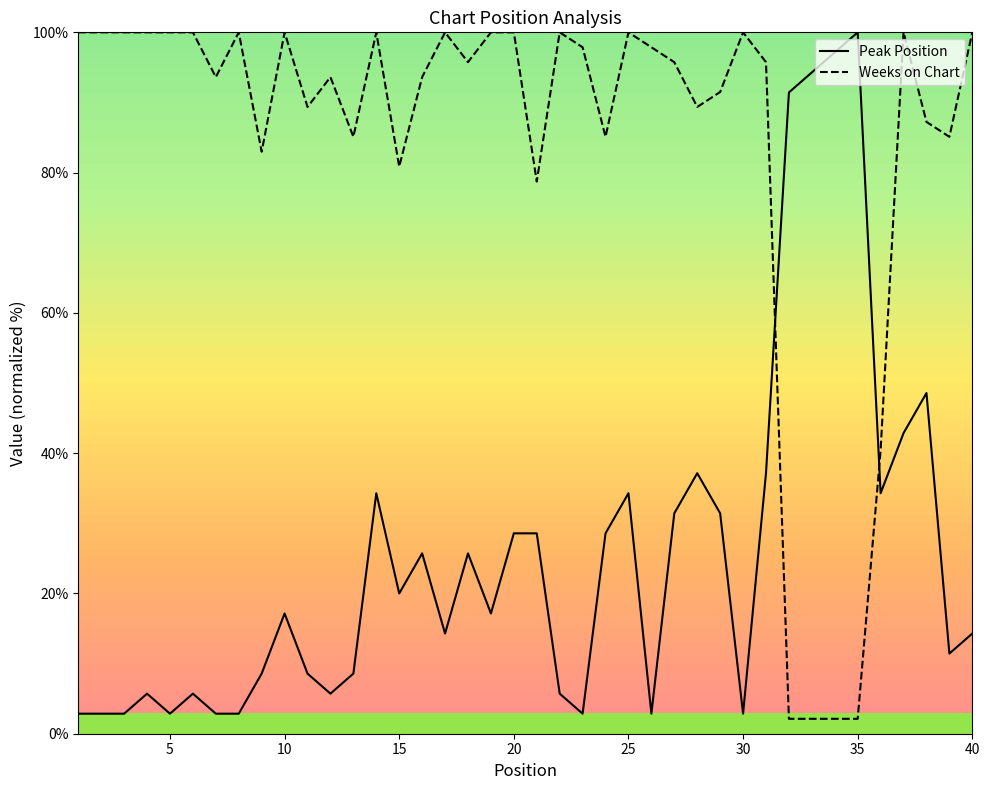

True or false: Weeks on Chart and Peak Position cross at least once.

True